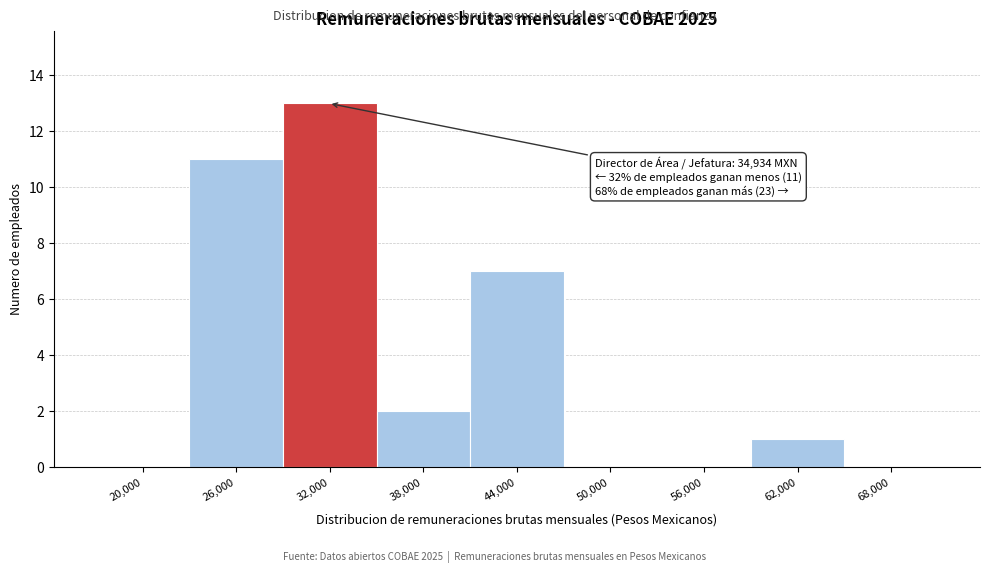

Reading left to right, what are all the values shown in this chart?

20,000=0	26,000=11	32,000=13	38,000=2	44,000=7	50,000=0	56,000=0	62,000=1	68,000=0